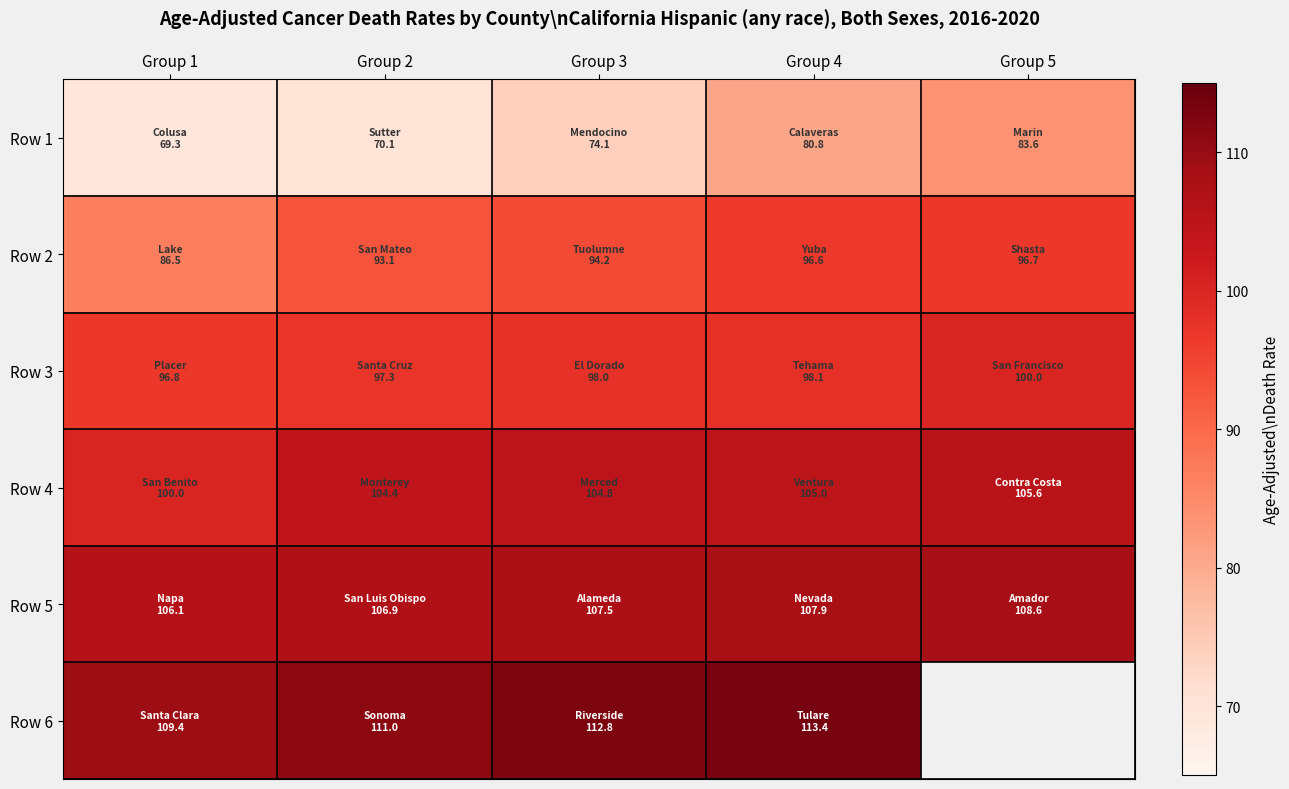

What is the highest value of the Row 2 series?

96.7